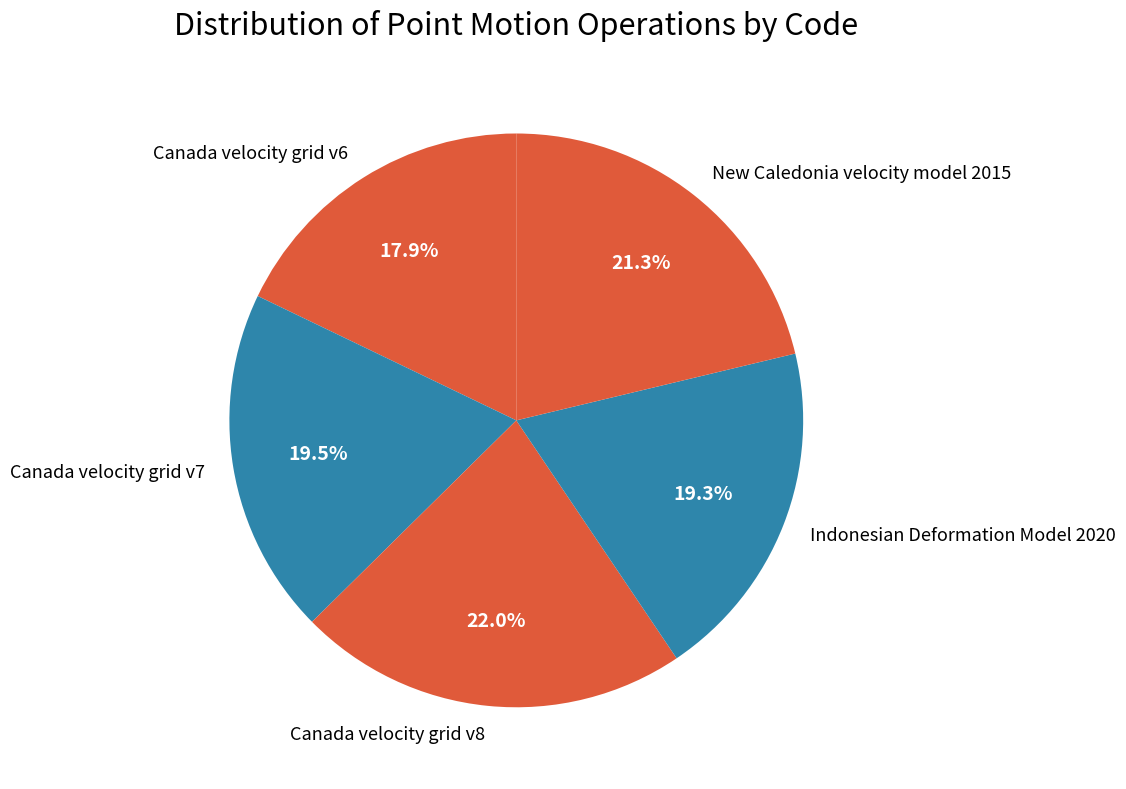

Do Canada velocity grid v8 and Canada velocity grid v6 together represent more than half of the pie?

No